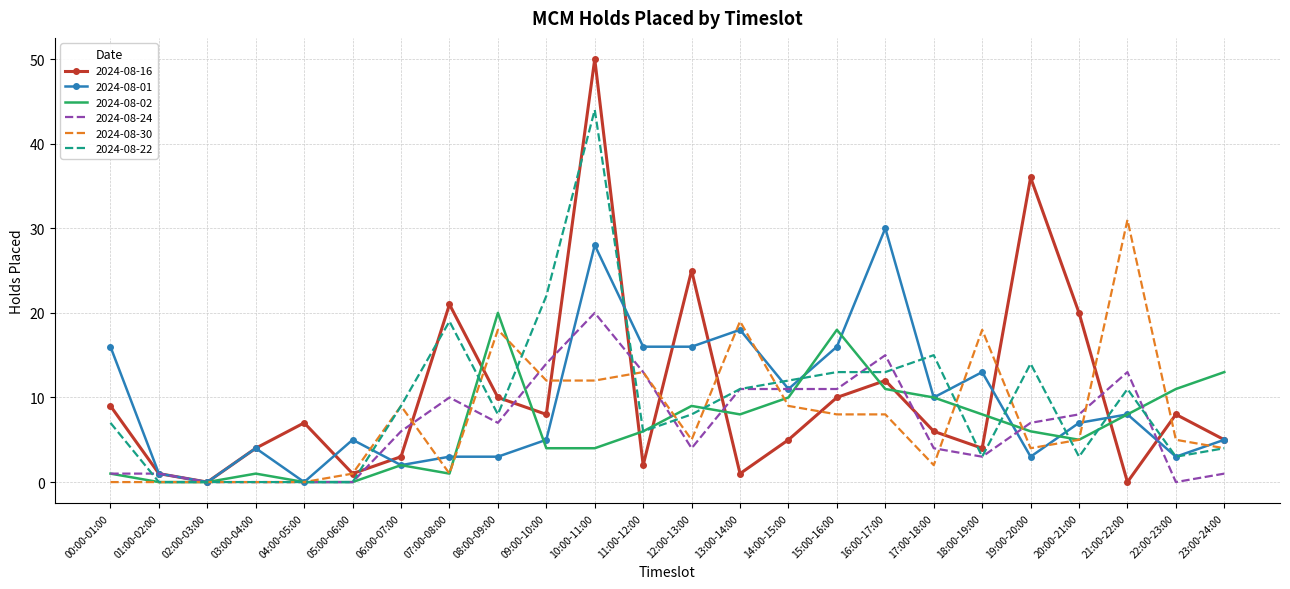

Which label corresponds to the largest value in the chart?

10:00-11:00